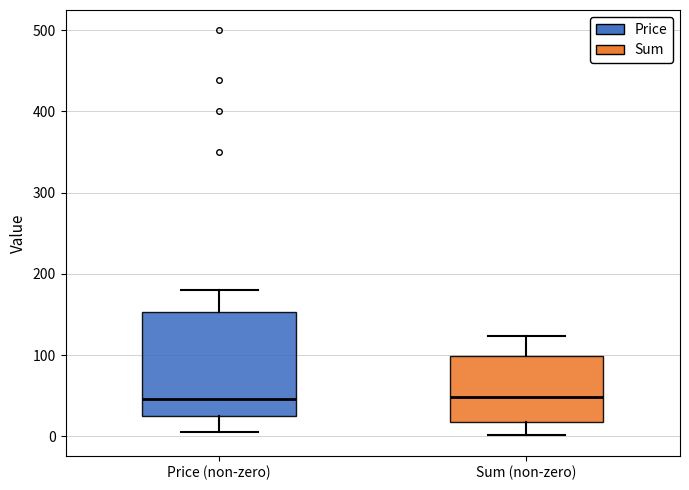

Where does the upper whisker of the box for Price (non-zero) end on the y-axis? The values are not printed on the chart, so give them approximately, as read against the axis.

180